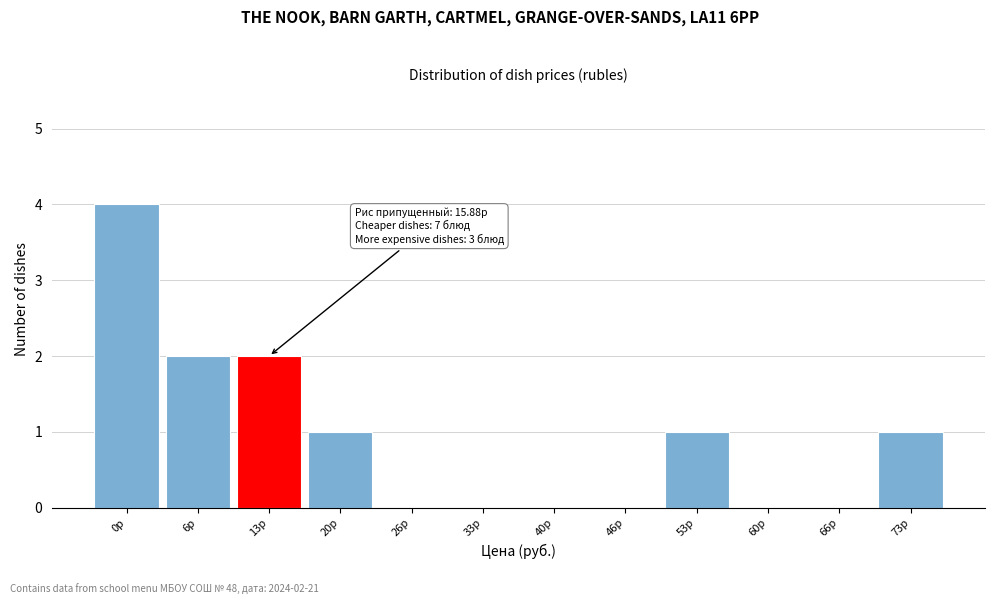

Reading left to right, list all the values displayed in this chart.

0р=4	6р=2	13р=2	20р=1	26р=0	33р=0	40р=0	46р=0	53р=1	60р=0	66р=0	73р=1